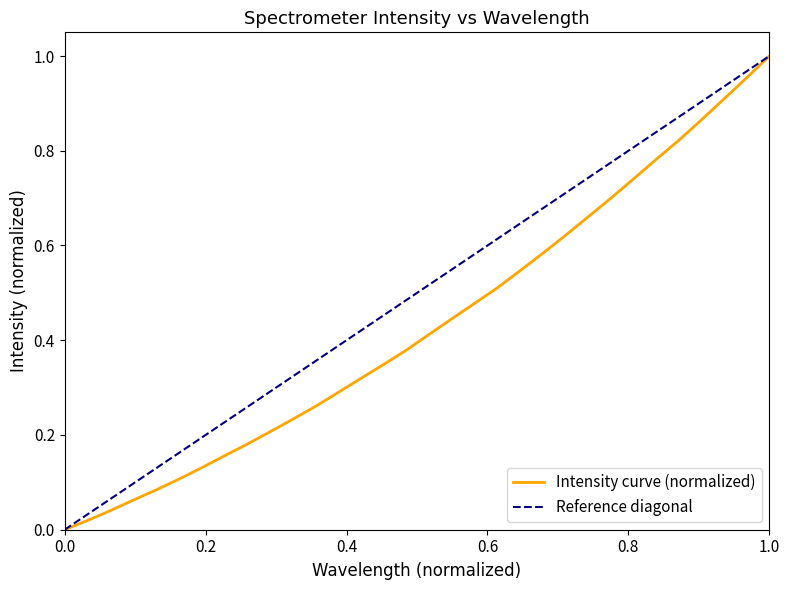

Reading right to left, extract all data points from this chart.

1.0	1.0	0.9	0.9	0.8	0.8	0.7	0.7	0.7	0.6	0.6	0.5	0.5	0.5	0.4	0.4	0.4	0.3	0.3	0.3	0.3	0.2	0.2	0.2	0.2	0.1	0.1	0.1	0.1	0.0	0.0	0.0